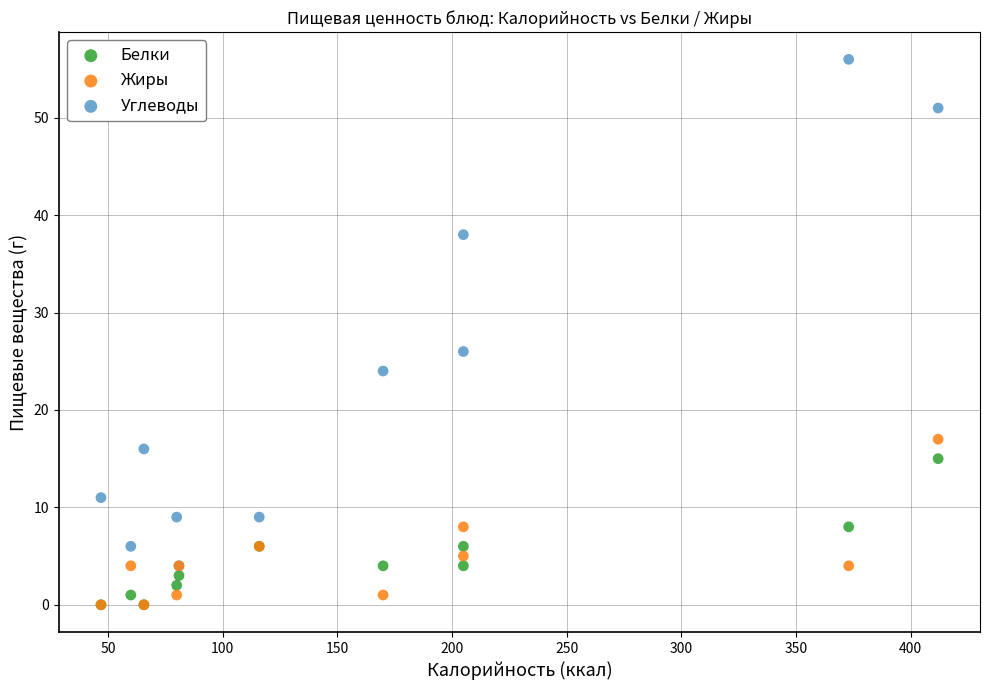

In the Углеводы series, what Y value is closest to 30?

26